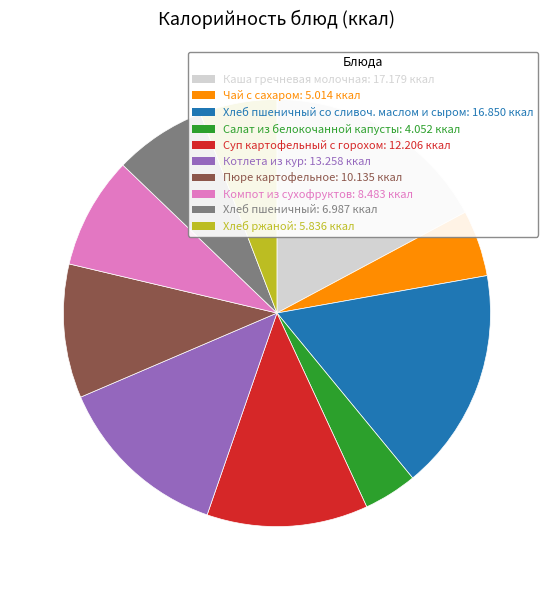

How many slices are in this pie chart?

10